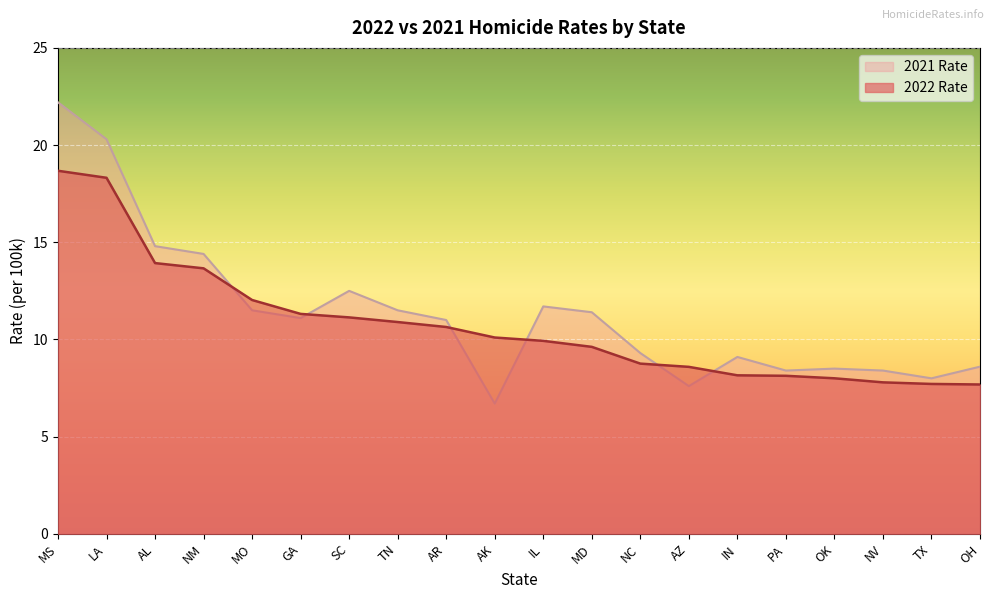

The 2021 Rate series shows 4.3 at IN. True or false?

False